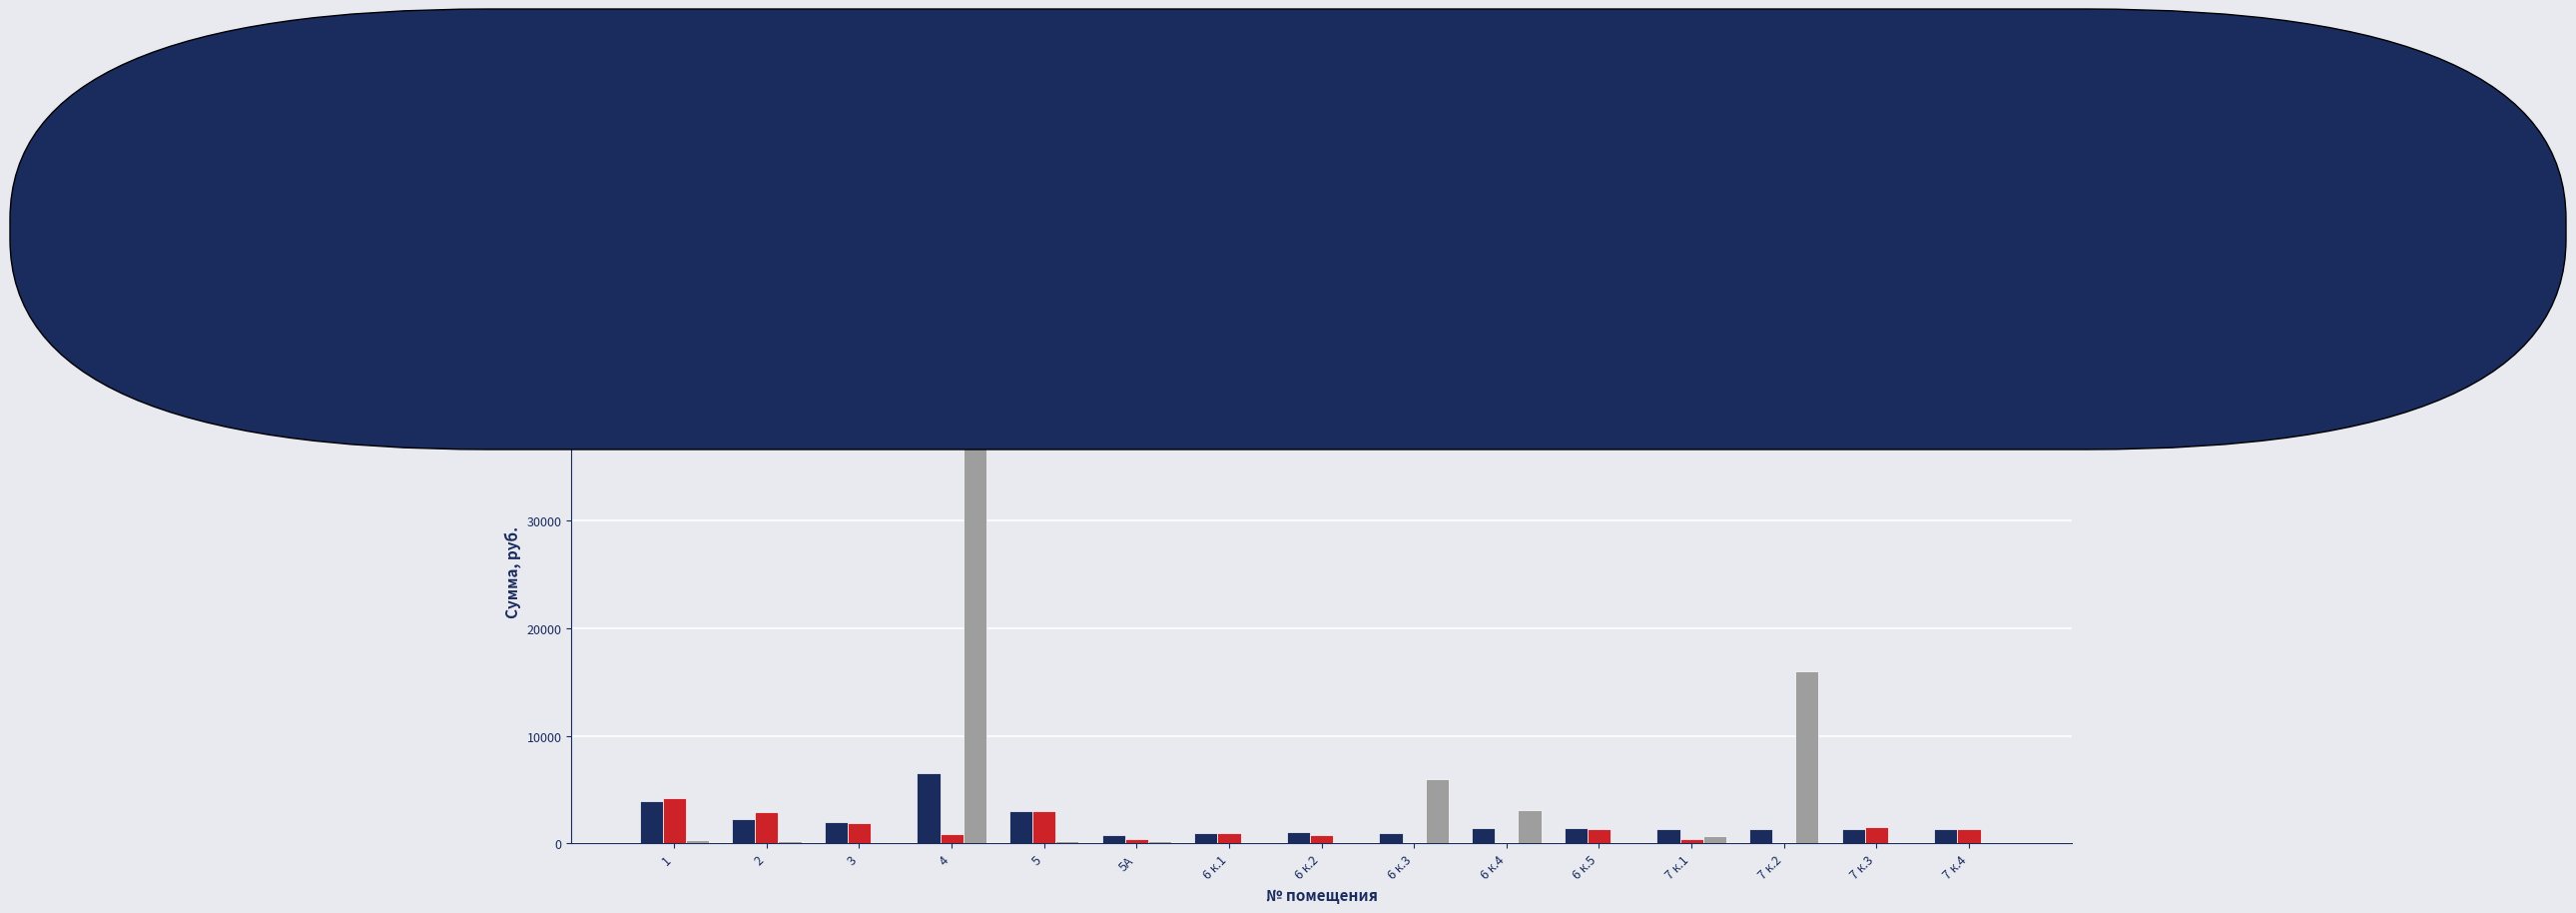

How many groups of bars are there?

15